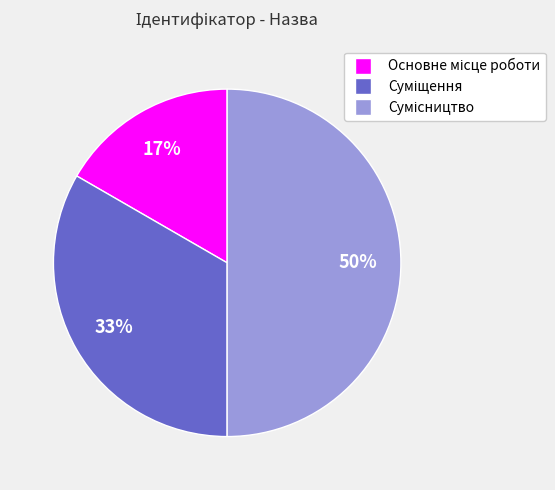

To the nearest percent, what is the average slice percentage?

33%